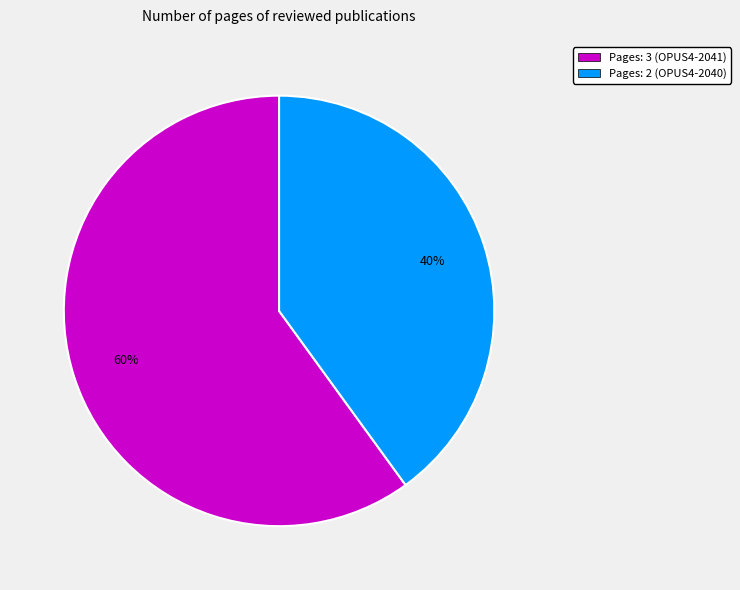

To the nearest percent, what is the difference between the largest and smallest slice percentages?

20%